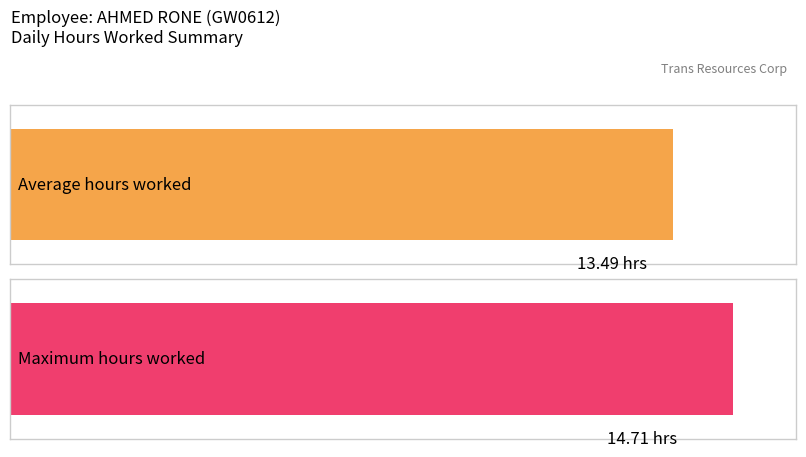

Does the chart contain stacked bars?

No